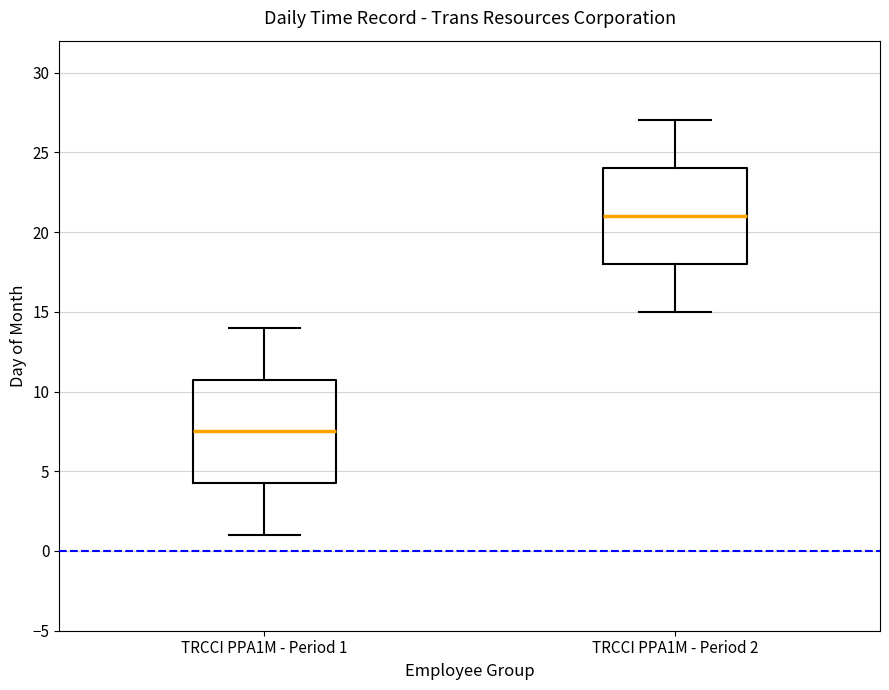

Comparing the boxes themselves (not the whiskers), which one is the tallest?

TRCCI PPA1M - Period 1